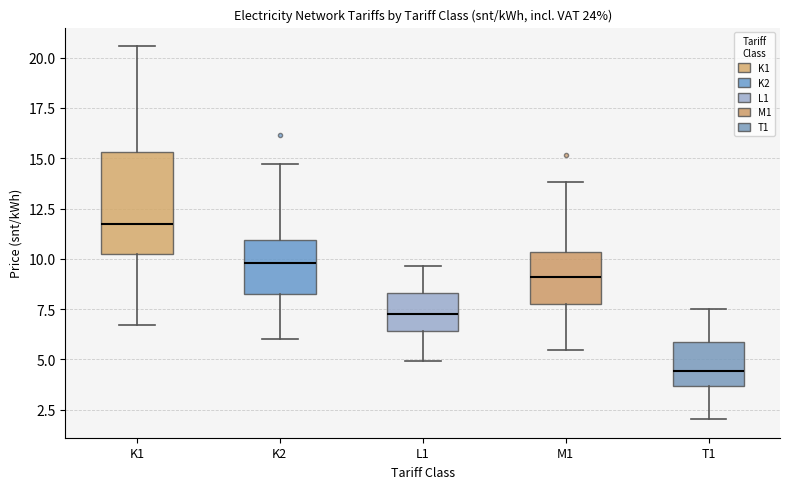

Reading left to right, read every box against the y-axis: the position of its median line, the range the box covers, and the ends of its whiskers. The values are not printed on the chart, so give them approximately, as read against the axis.

K1: median 11.5, box 10.0 to 15.5, whiskers 6.5 to 20.5
K2: median 10.0, box 8.5 to 11.0, whiskers 6.0 to 14.5
L1: median 7.5, box 6.5 to 8.5, whiskers 5.0 to 9.5
M1: median 9.0, box 8.0 to 10.5, whiskers 5.5 to 14.0
T1: median 4.5, box 3.5 to 6.0, whiskers 2.0 to 7.5